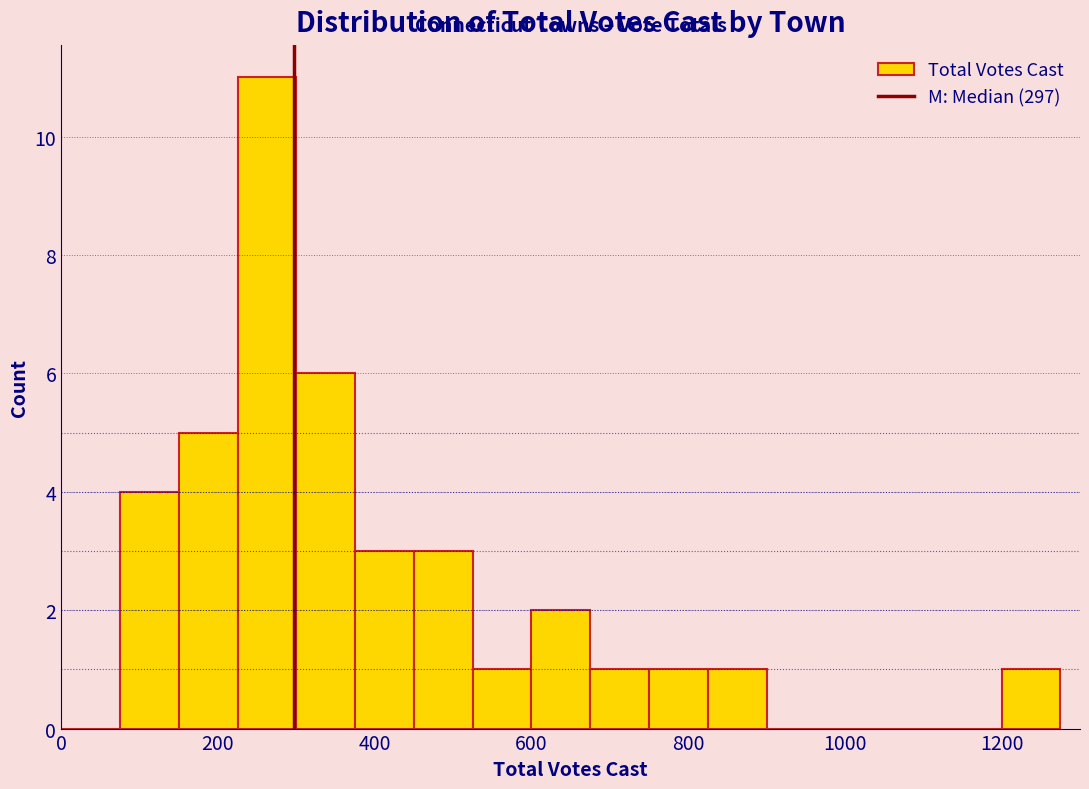

Around what value on the x-axis is the tallest bar? Give the approximate position of its centre, as read against the axis.

260